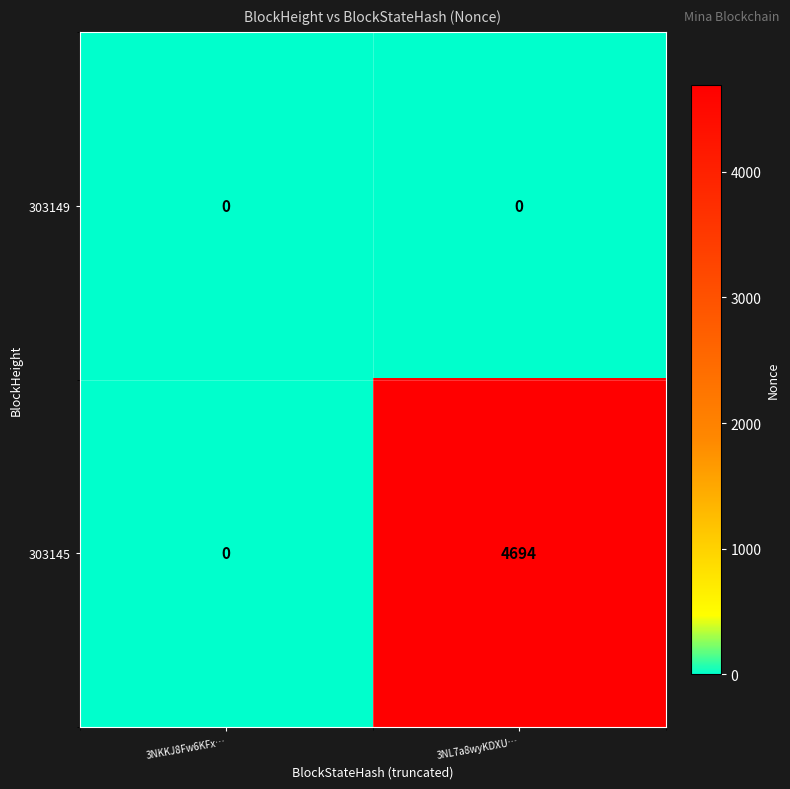

Rank the series by their maximum value, from lowest to highest.

303149, 303145